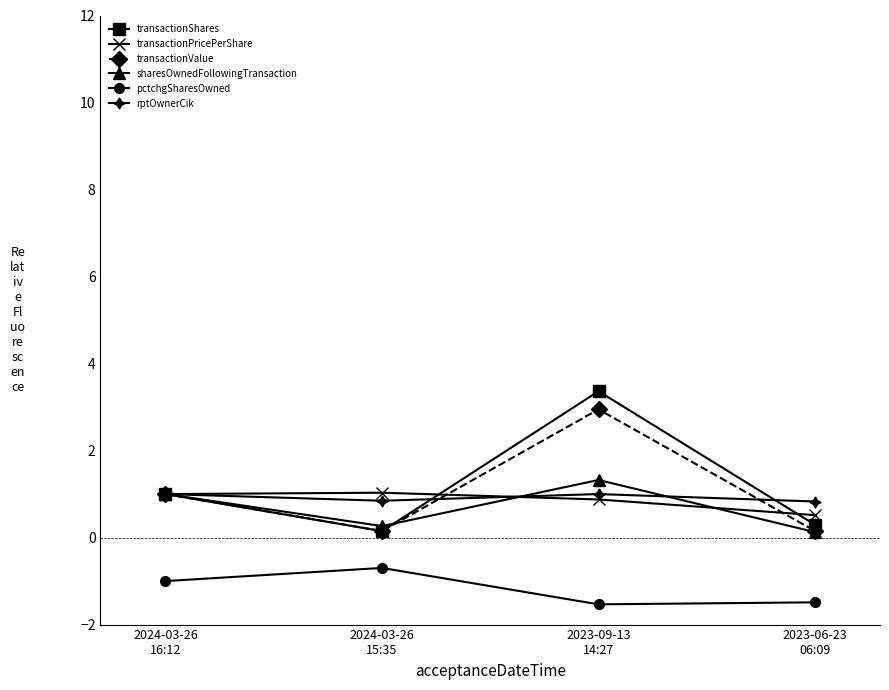

Which series changed the most between 2024-03-26
15:35 and 2023-09-13
14:27?

transactionShares